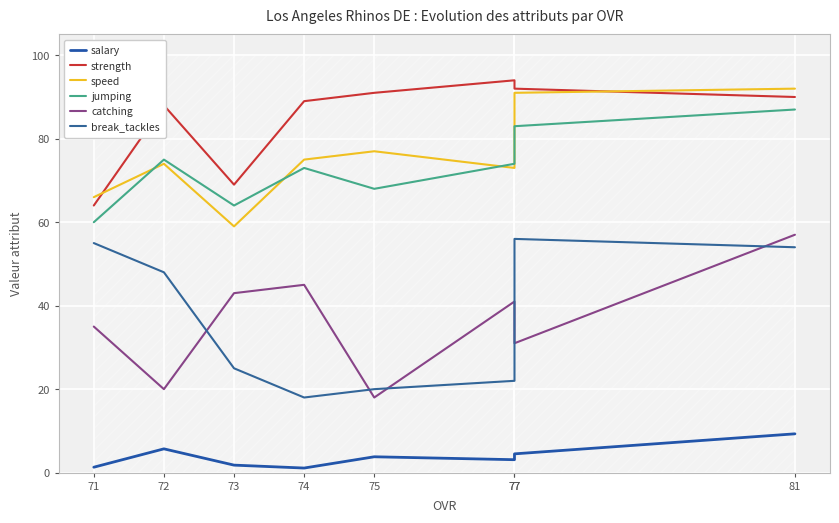

What is the sum of all break_tackles values?

298.0